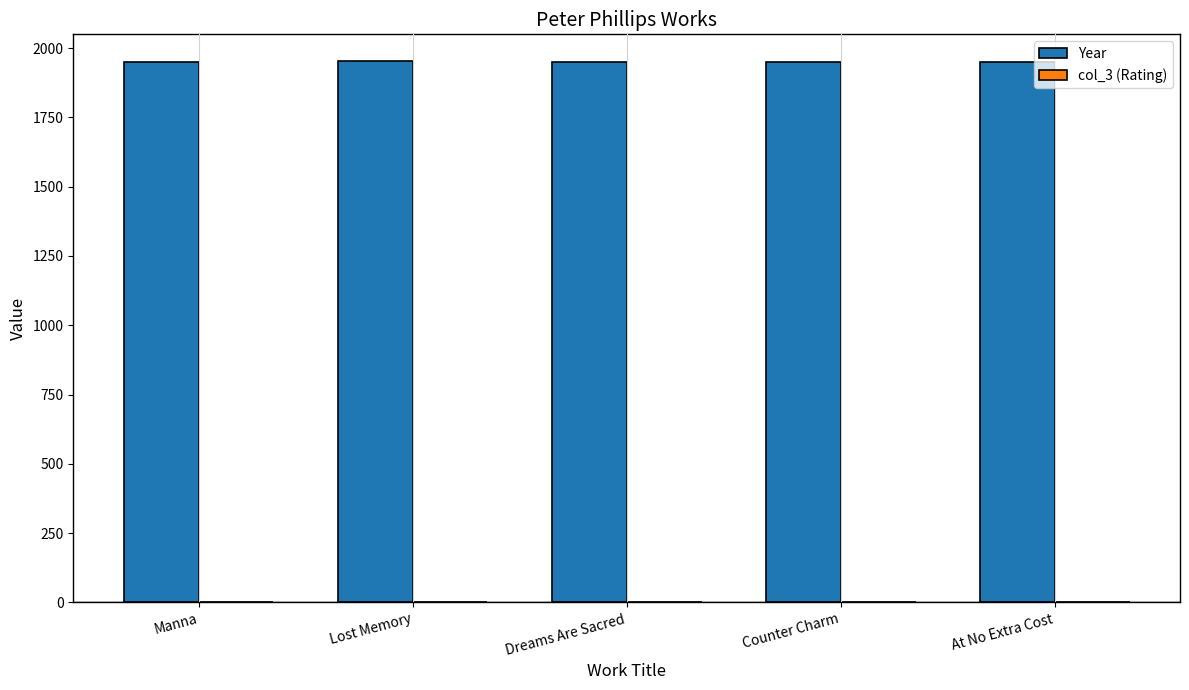

Is it true that Year equals 2657 at Dreams Are Sacred?

False